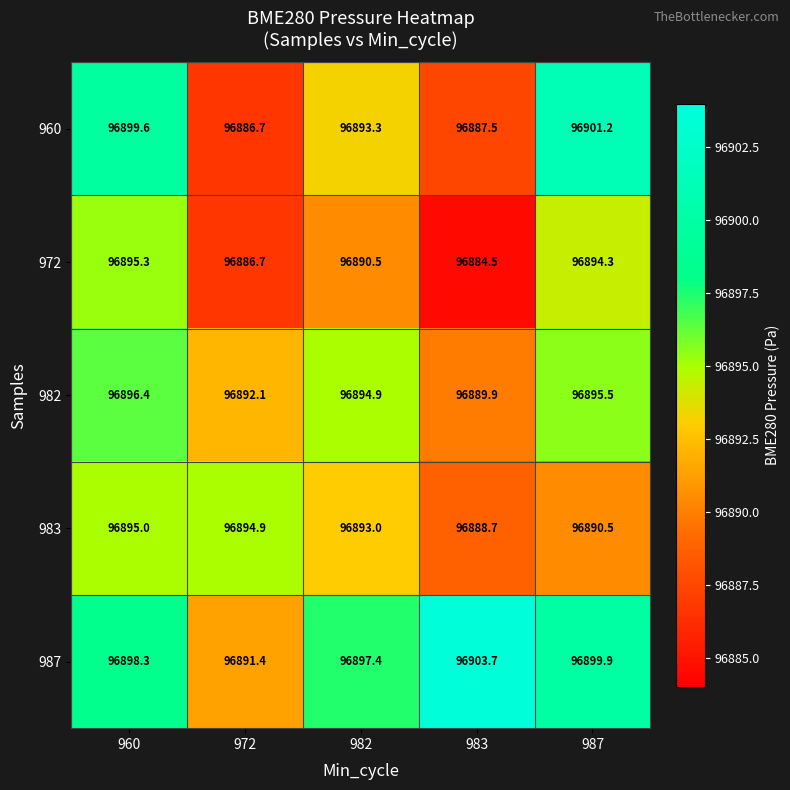

Is it true that 983 equals 136126.3 at 960?

False